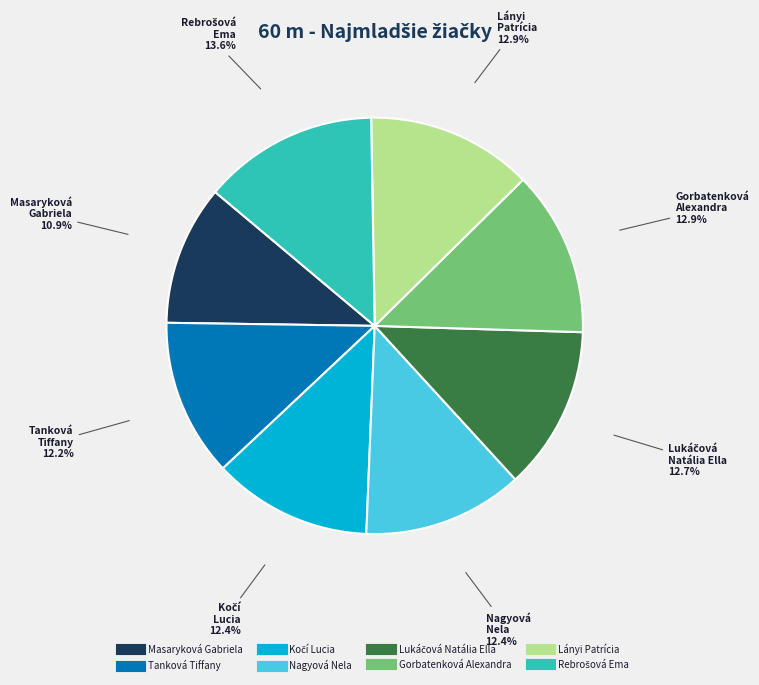

How many segments does this pie chart have?

8